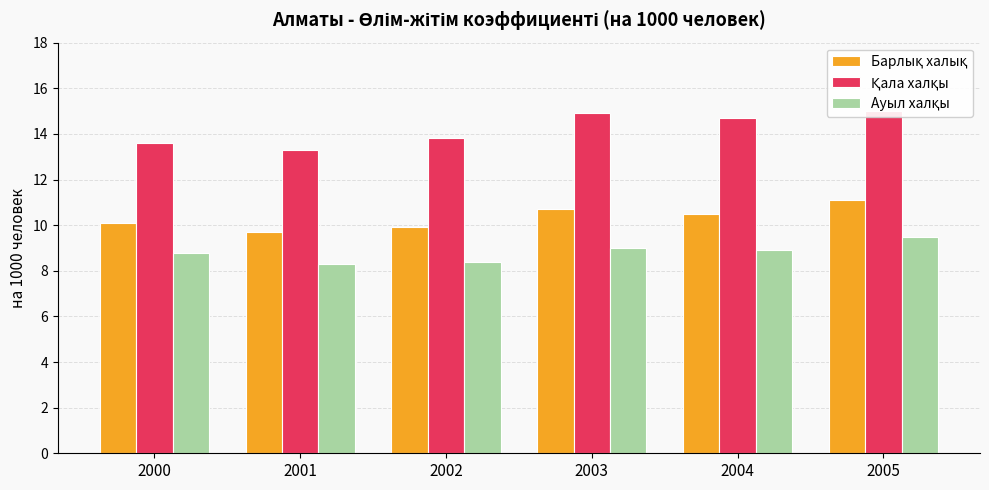

What is the average value of the Ауыл халқы series?

8.8